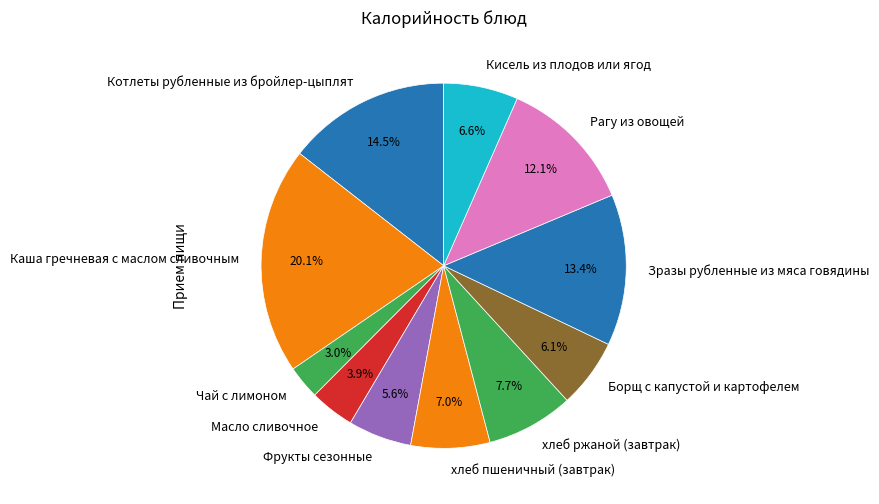

How much of the chart is everything except Масло сливочное?

96.1%